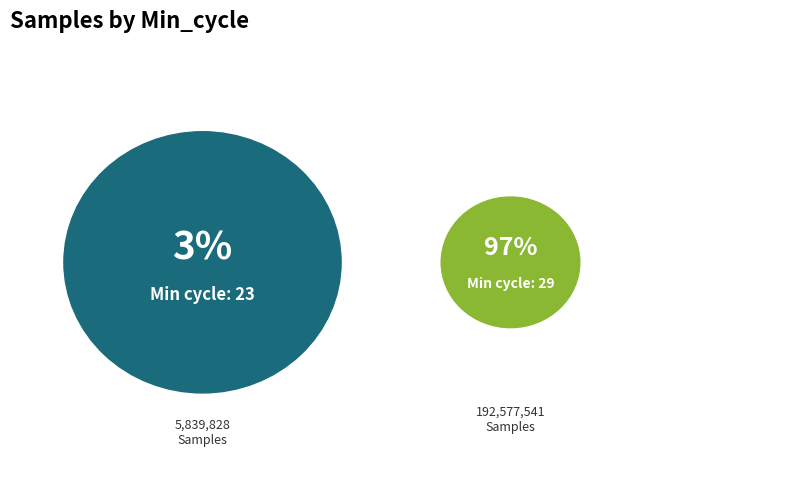

What is the ratio of the value at 29 to the value at 29?

1.0